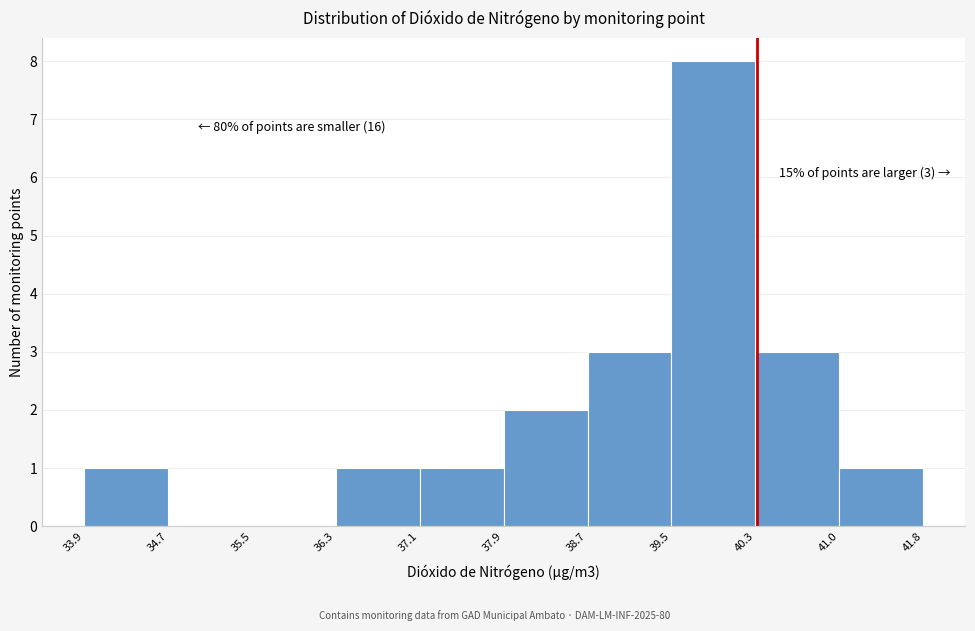

Over which range of the x-axis is the bar tallest?

39.5 to 40.3